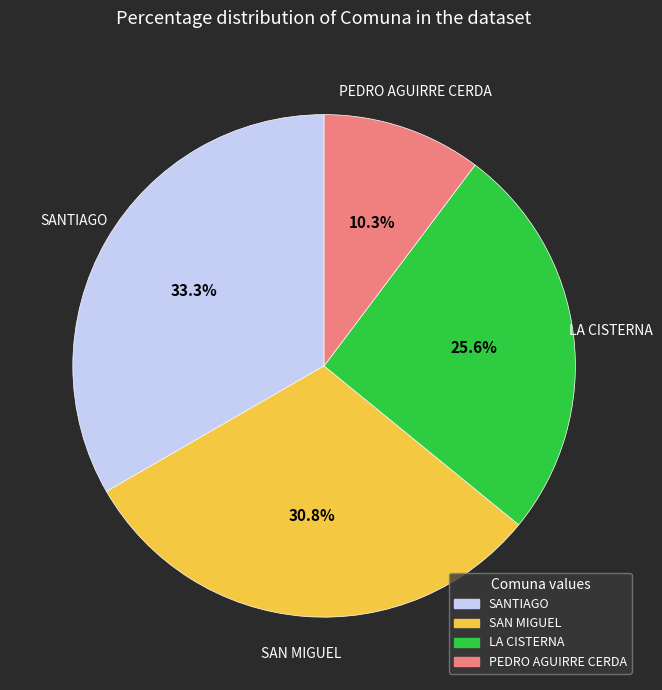

Is there a majority slice in this chart?

No